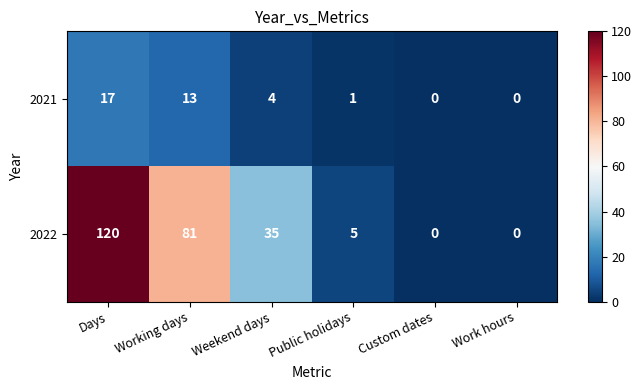

What is the difference between the 2021 values at Custom dates and Weekend days?

4